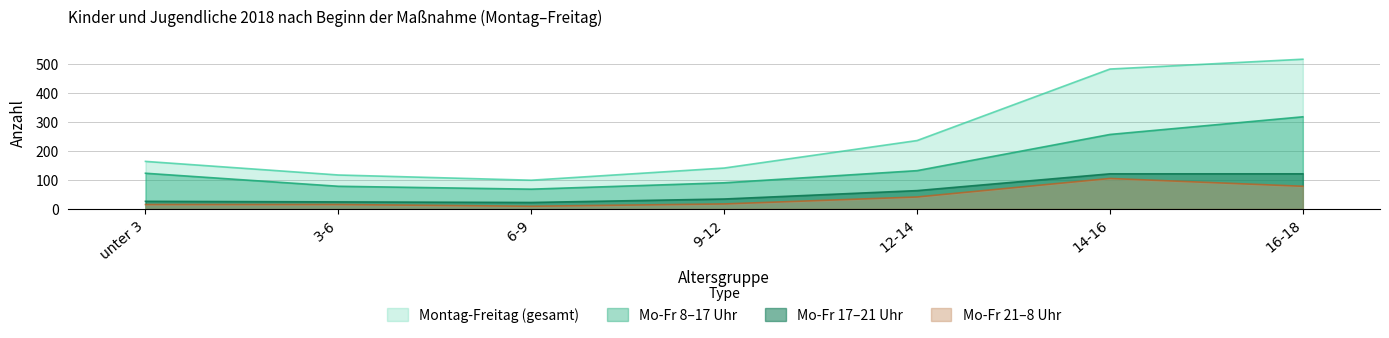

True or false: Mo-Fr 21-8 Uhr has more than 2 points higher than both neighbors.

False